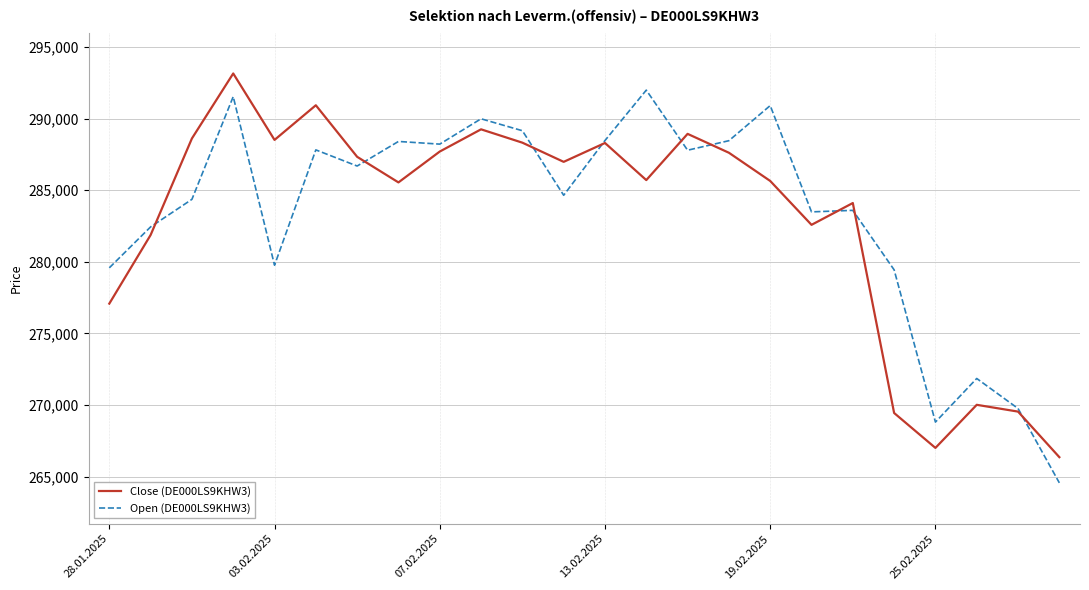

What is the minimum value shown in the chart?

264560